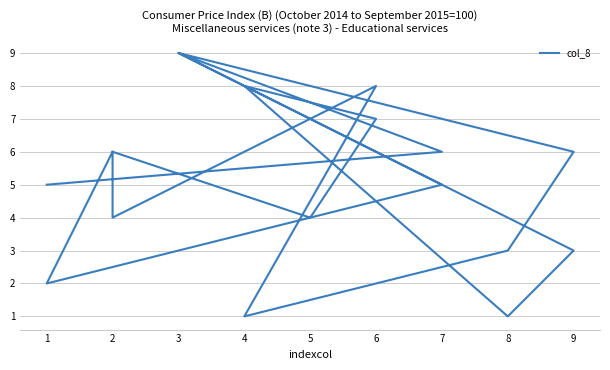

Count the values in the range 3 to 7.

12